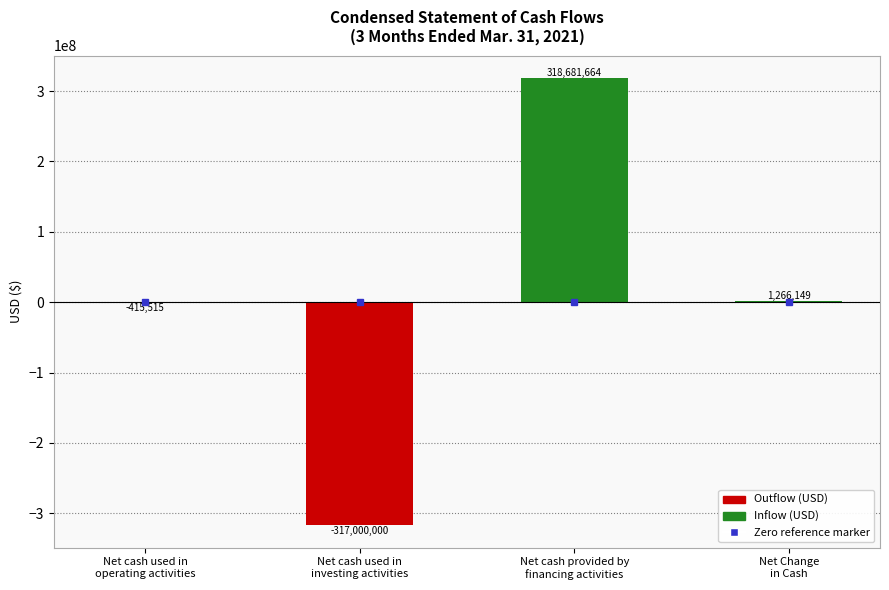

What is the maximum value shown in the chart?

318681664